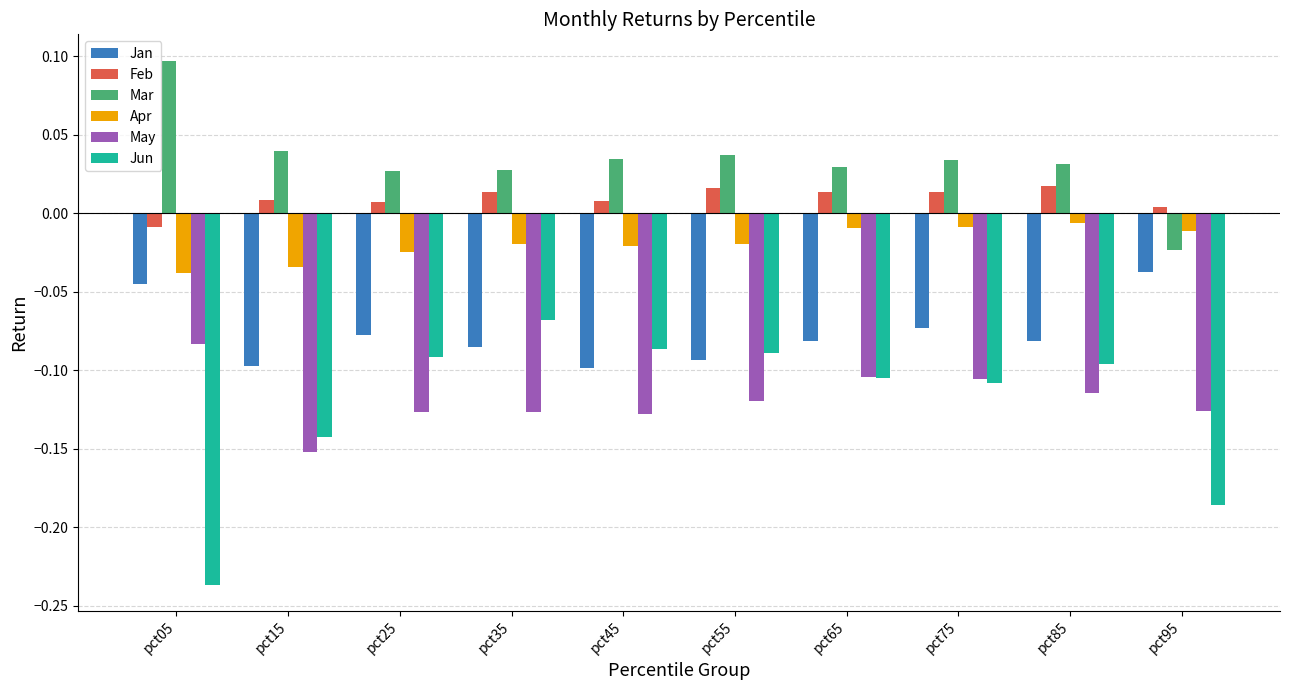

How many bars are there in total?

60